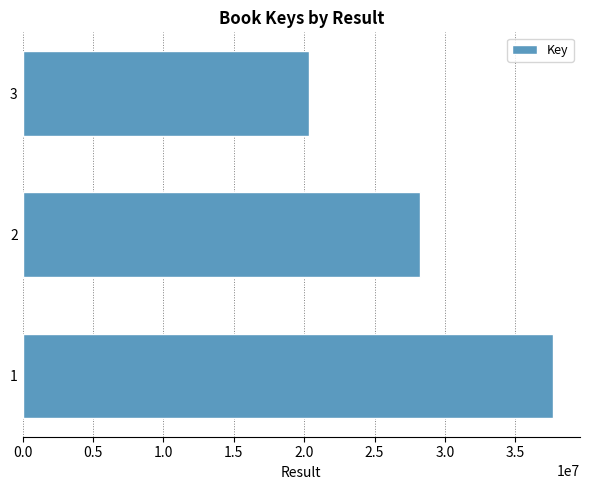

List the labels in order of value, smallest first.

3, 2, 1